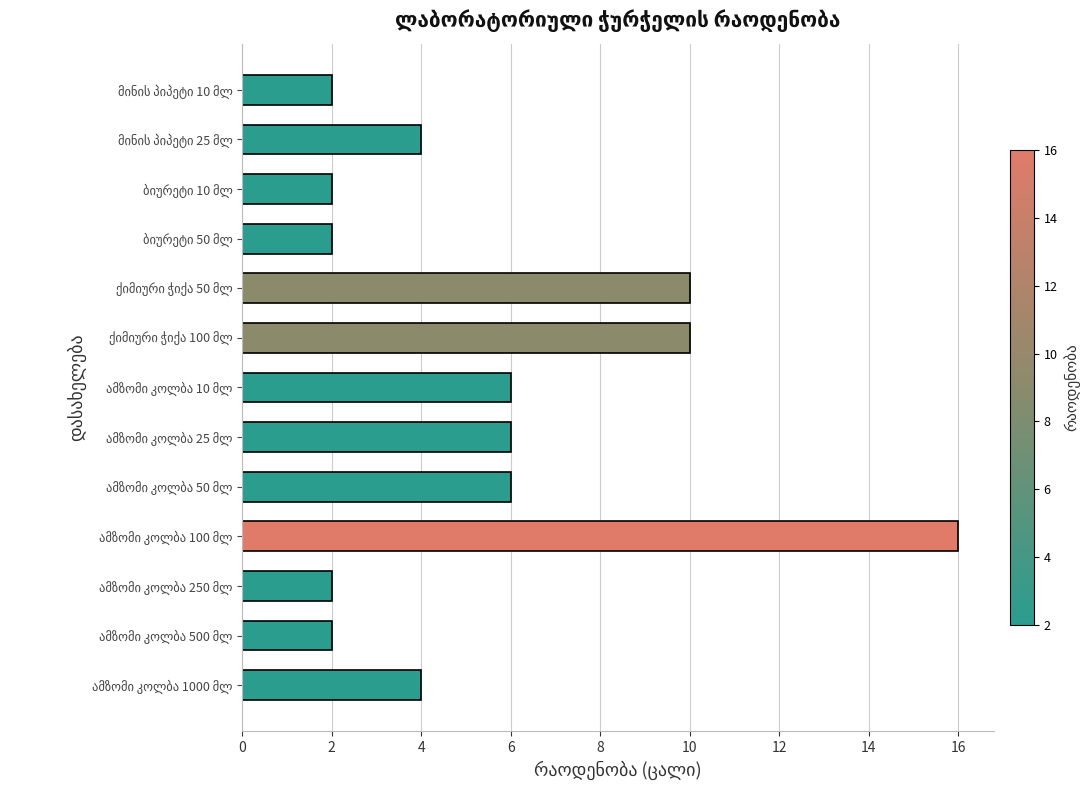

What is the greatest value displayed?

16